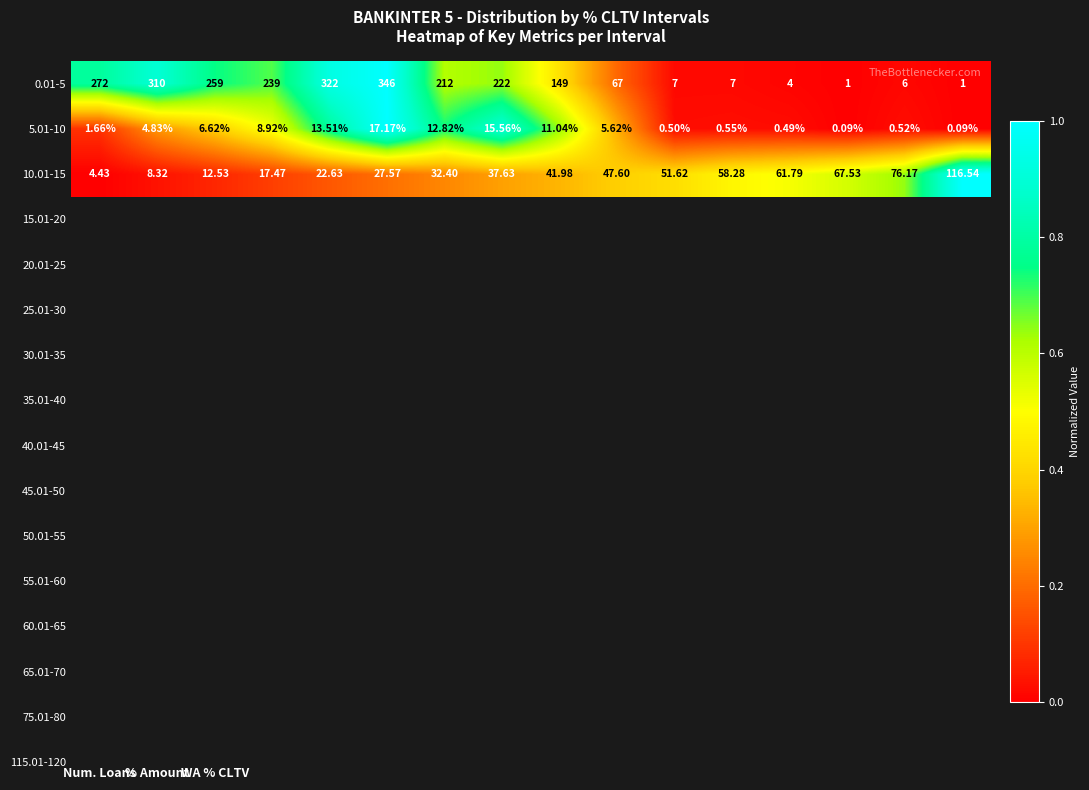

Count the number of data series in this chart.

3